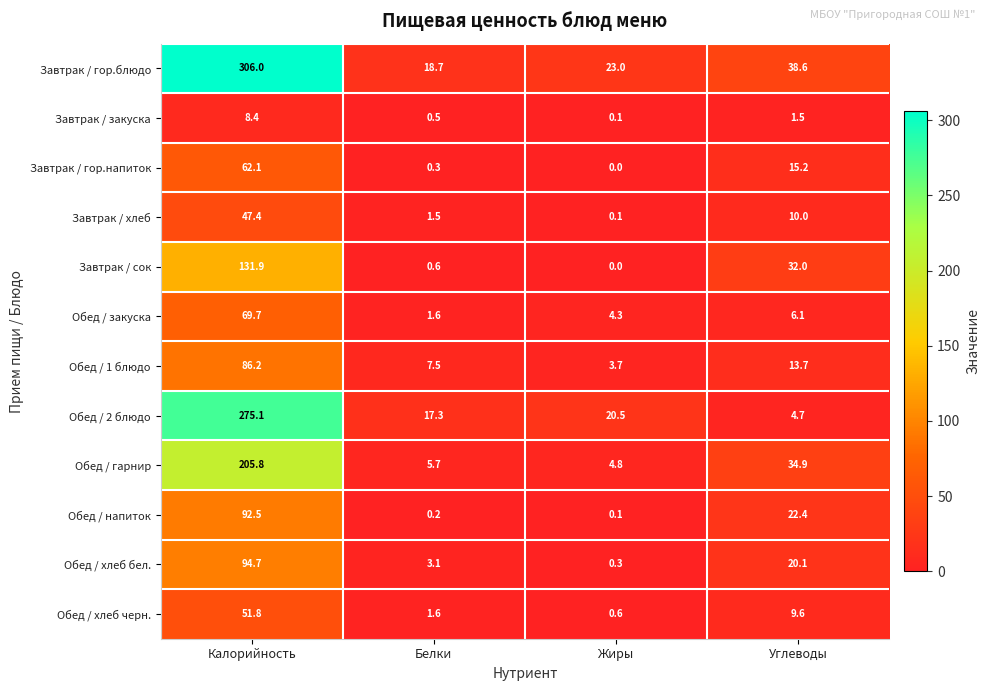

What is the difference between the highest and lowest values at Калорийность?

297.6